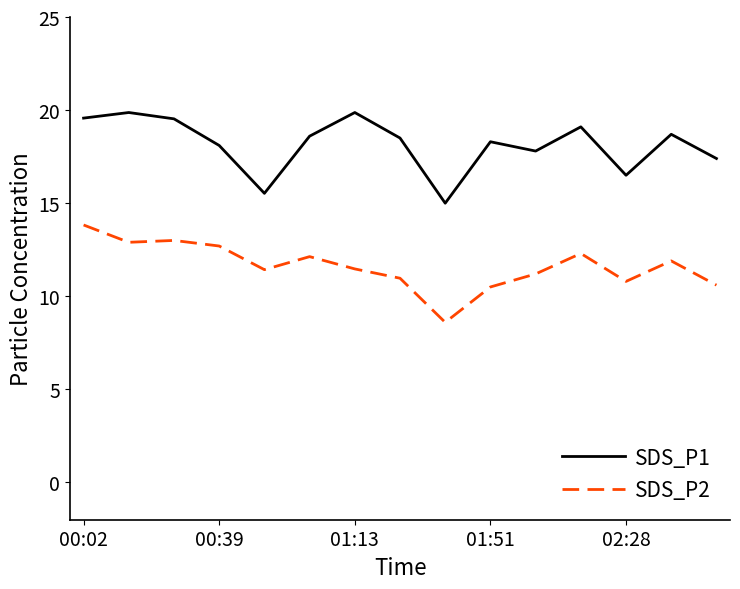

What is the maximum value shown in the chart?

19.9